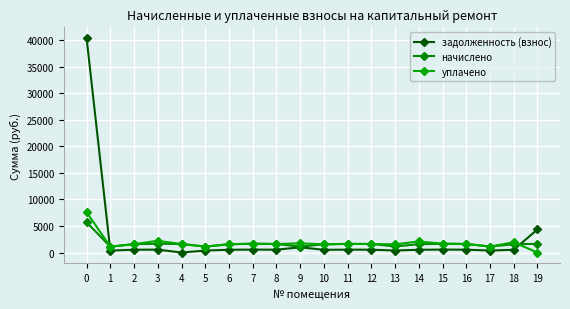

How many interior local valleys does the уплачено series have?

6